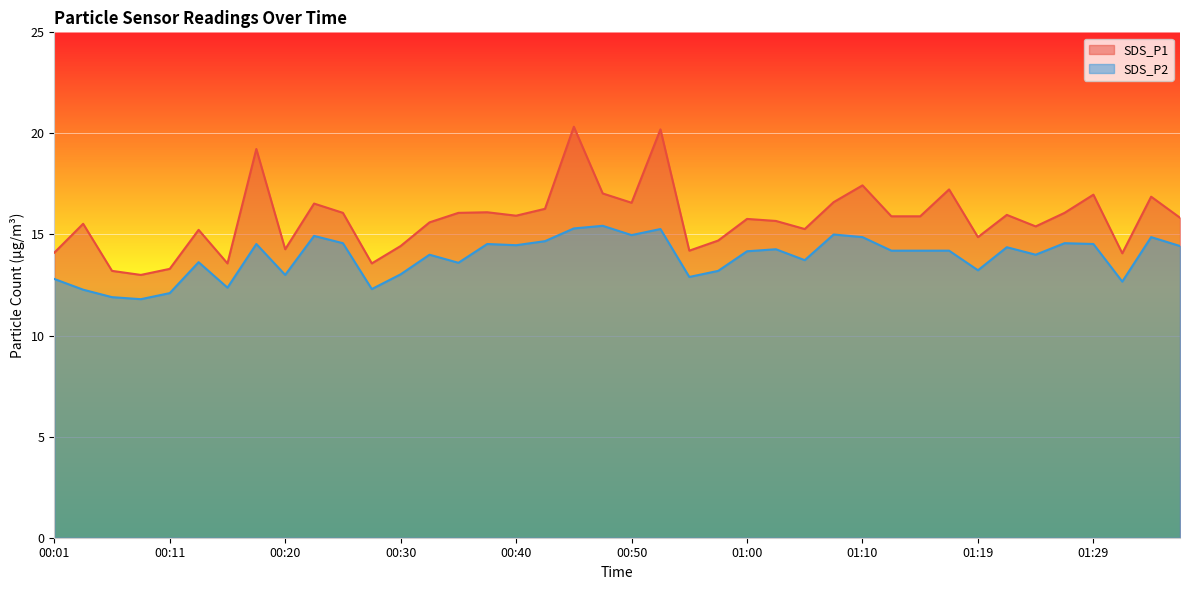

Reading right to left, what are all the values shown in this chart?

SDS_P1: 01:37=15.8	01:34=16.9	01:32=14.1	01:29=17.0	01:27=16.1	01:24=15.4	01:22=16.0	01:19=14.9	01:17=17.2	01:15=15.9	01:12=15.9	01:10=17.4	01:07=16.6	01:05=15.3	01:02=15.7	01:00=15.8	00:57=14.7	00:55=14.2	00:52=20.2	00:50=16.6	00:47=17.0	00:45=20.3	00:43=16.3	00:40=15.9	00:38=16.1	00:35=16.1	00:33=15.6	00:30=14.4	00:28=13.6	00:25=16.1	00:23=16.5	00:20=14.3	00:18=19.2	00:16=13.6	00:13=15.2	00:11=13.3	00:08=13.0	00:06=13.2	00:03=15.5	00:01=14.1
SDS_P2: 01:37=14.4	01:34=14.9	01:32=12.7	01:29=14.5	01:27=14.6	01:24=14.0	01:22=14.4	01:19=13.2	01:17=14.2	01:15=14.2	01:12=14.2	01:10=14.9	01:07=15.0	01:05=13.7	01:02=14.3	01:00=14.2	00:57=13.2	00:55=12.9	00:52=15.3	00:50=15.0	00:47=15.4	00:45=15.3	00:43=14.7	00:40=14.5	00:38=14.5	00:35=13.6	00:33=14.0	00:30=13.0	00:28=12.3	00:25=14.6	00:23=14.9	00:20=13.0	00:18=14.5	00:16=12.4	00:13=13.6	00:11=12.1	00:08=11.8	00:06=11.9	00:03=12.3	00:01=12.8